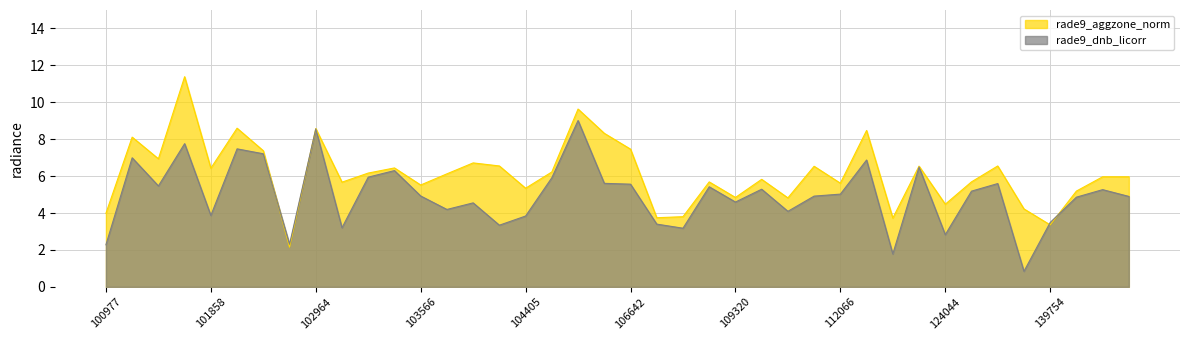

Rank the series by their maximum value, from highest to lowest.

rade9_aggzone_norm, rade9_dnb_licorr